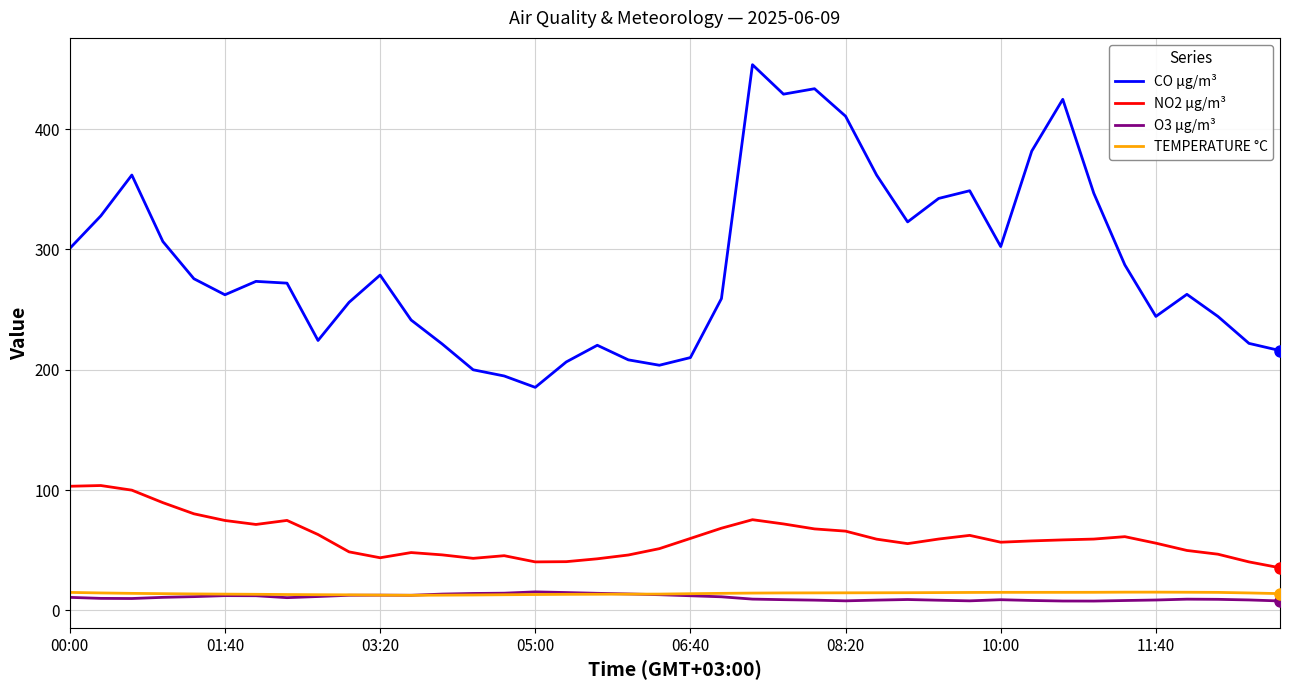

True or false: CO µg/m³ has more than 0 interior local peaks.

True